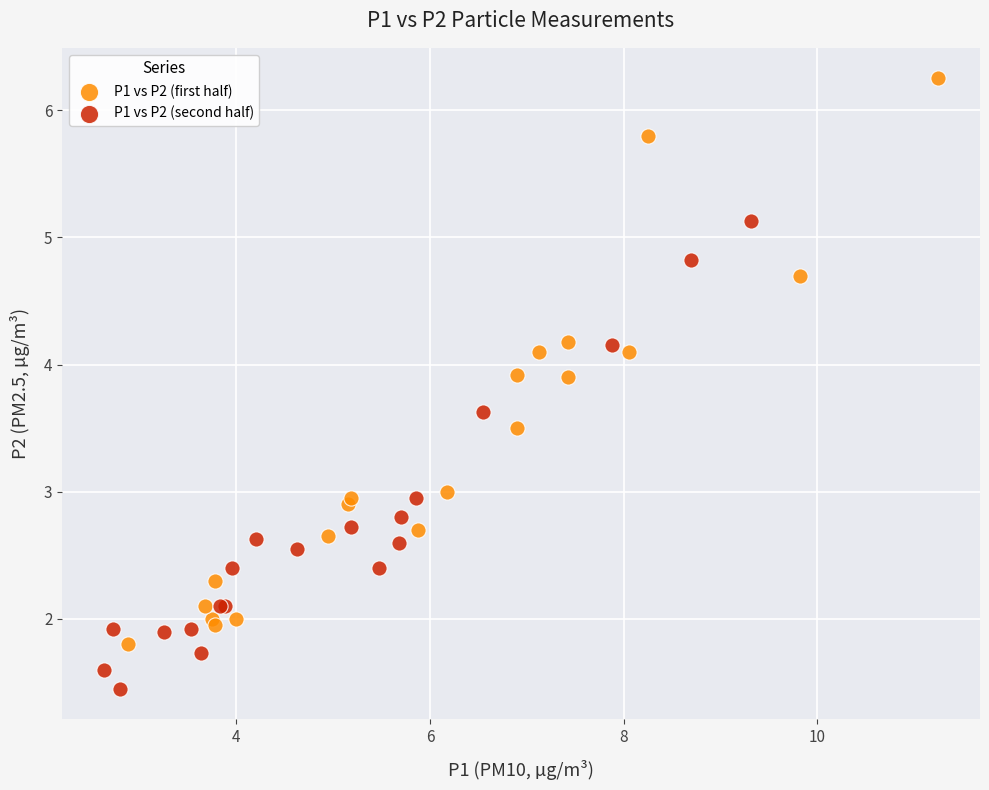

What are all the series names shown in the legend?

P1 vs P2 (first half), P1 vs P2 (second half)